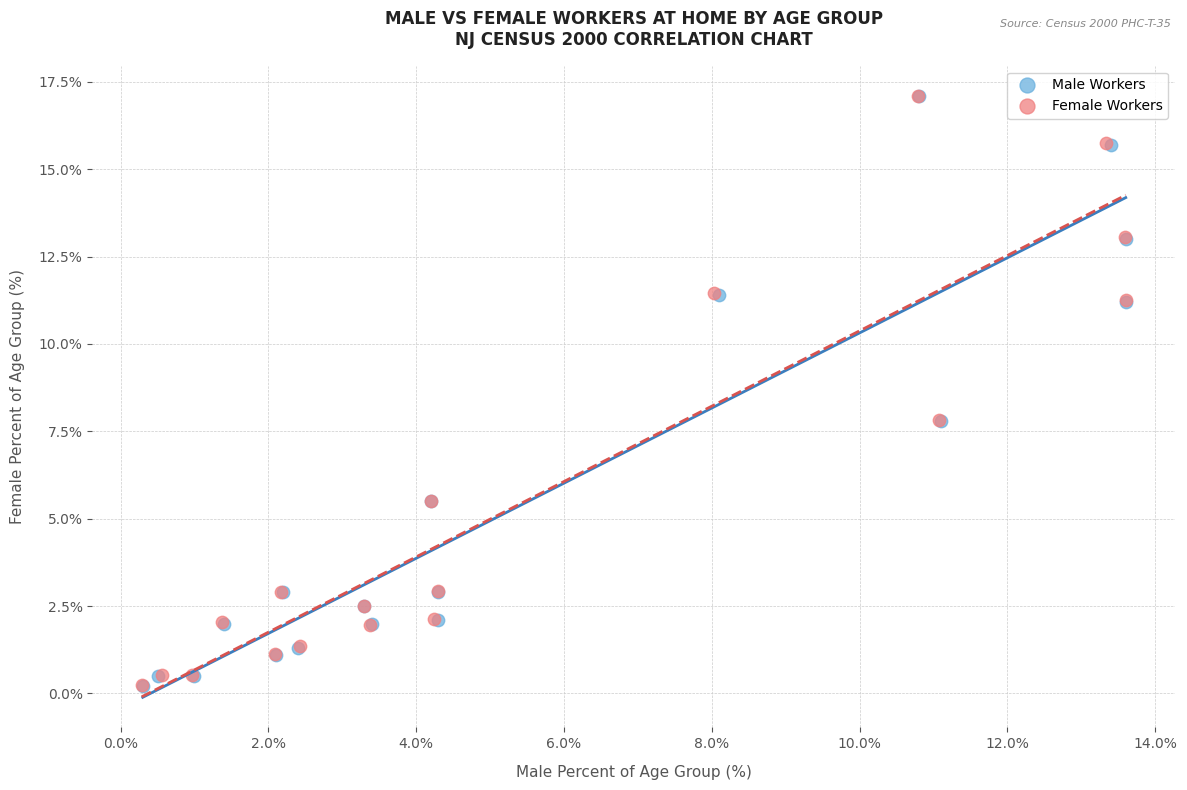

Which series has the largest Y range (max minus min)?

Male Workers